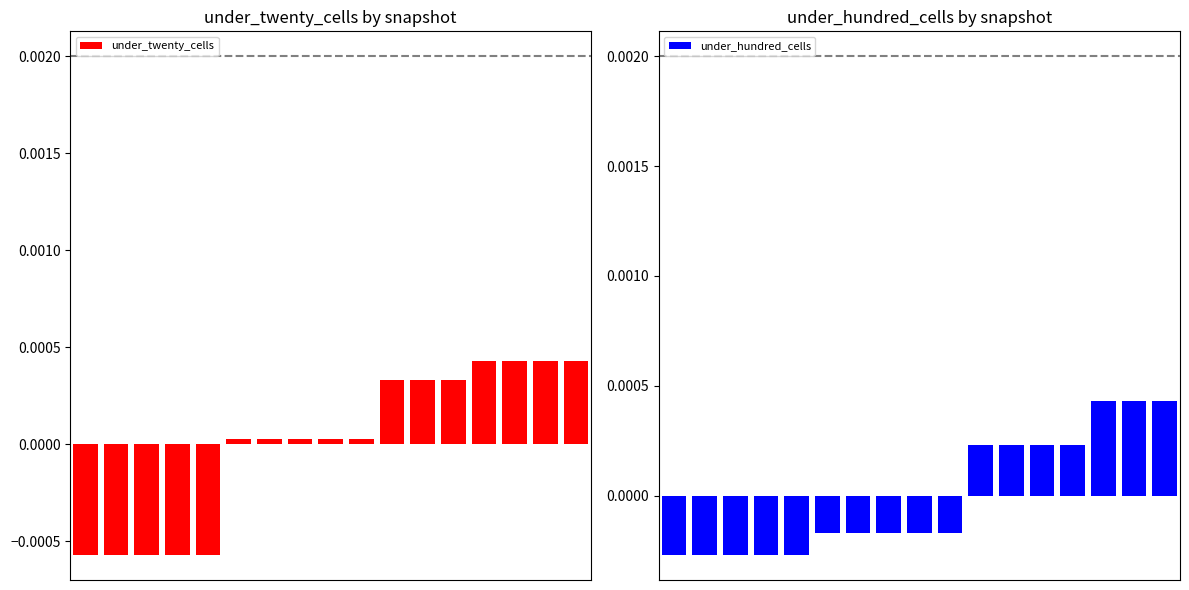

Which series changed the most between 3 and 10?

under_twenty_cells